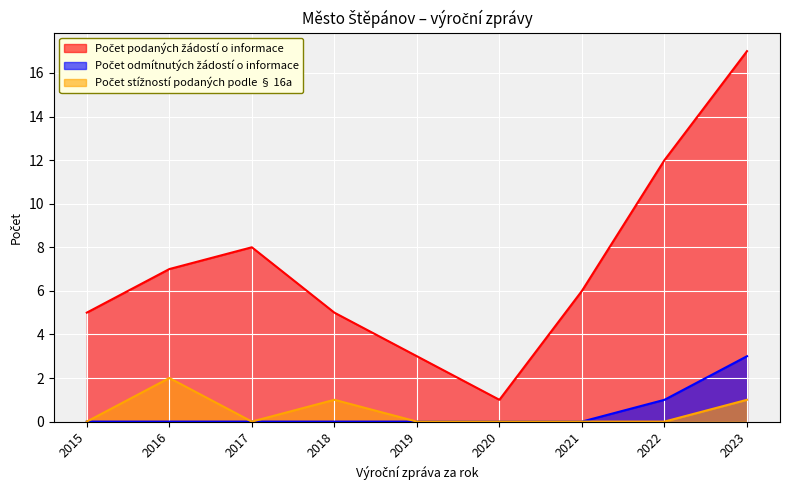

Reading left to right, transcribe all the data shown in this chart.

Počet podaných žádostí o informace: 5	7	8	5	3	1	6	12	17
Počet odmítnutých žádostí o informace: 0	0	0	0	0	0	0	1	3
Počet stížností podaných podle § 16a: 0	2	0	1	0	0	0	0	1